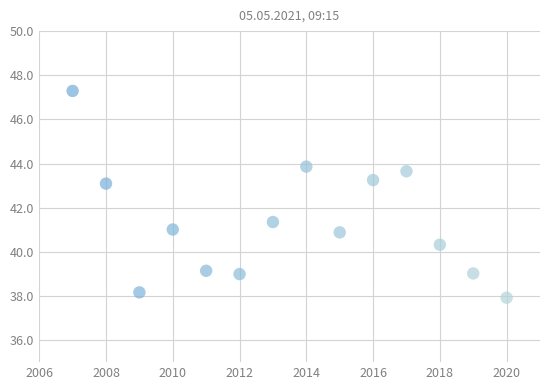

What Y value in the scatter plot is closest to 42?

41.4